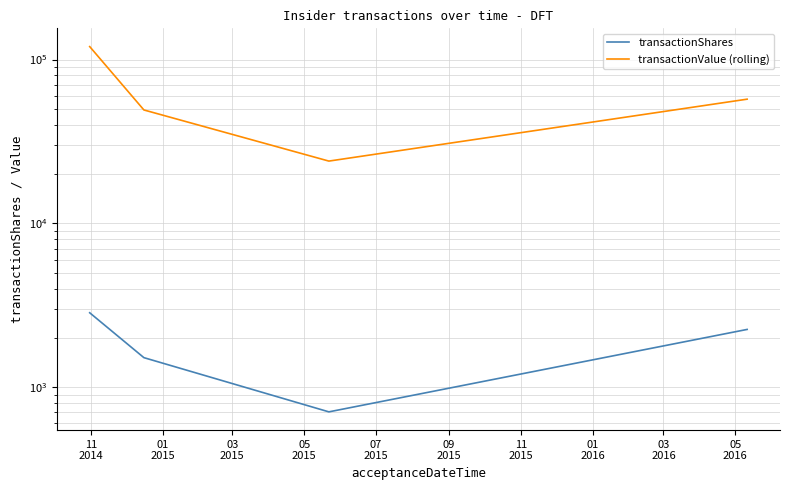

Between 11
2014 and 05
2015, which series saw the biggest shift?

transactionValue (rolling)